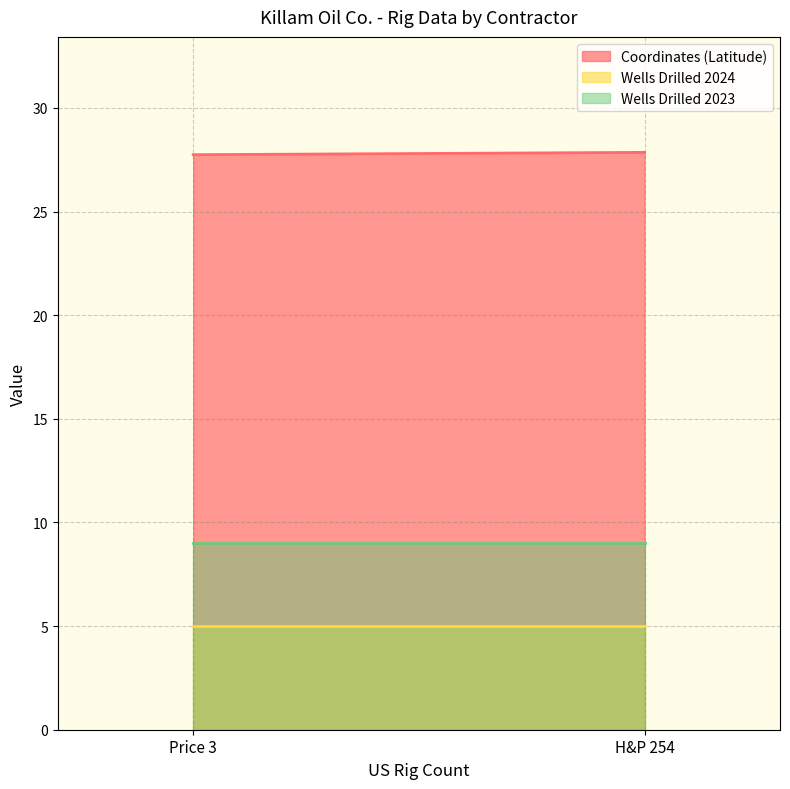

Is it true that Wells Drilled 2024 equals 3.5 at Price 3?

False